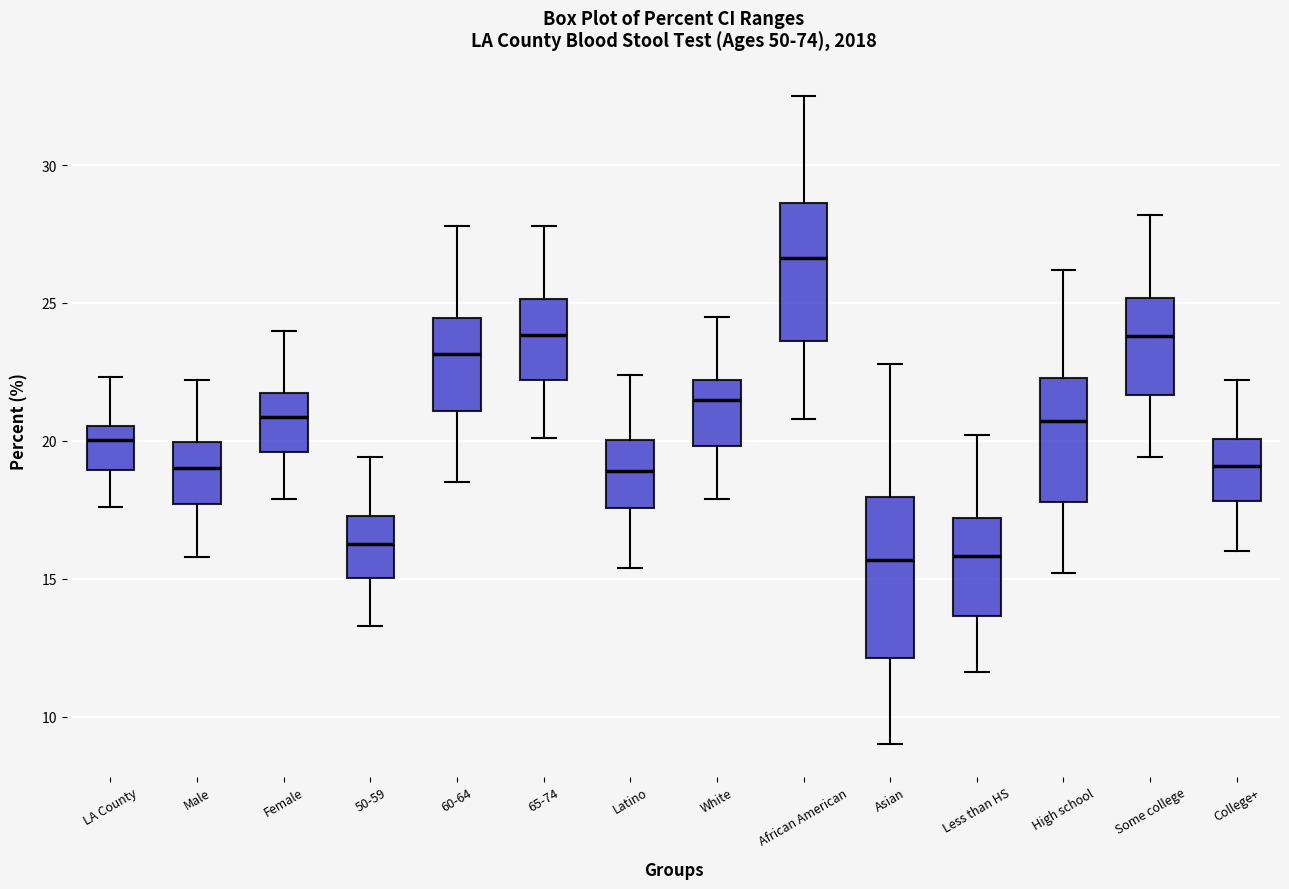

Reading left to right, transcribe this box plot: for each box, give where its median line is, the range the box spans, and where its two whiskers end, as read against the y-axis. The values are not printed on the chart, so give them approximately, as read against the axis.

LA County: median 20.0, box 19.0 to 20.5, whiskers 17.5 to 22.5
Male: median 19.0, box 17.5 to 20.0, whiskers 16.0 to 22.0
Female: median 21.0, box 19.5 to 21.5, whiskers 18.0 to 24.0
50-59: median 16.5, box 15.0 to 17.5, whiskers 13.5 to 19.5
60-64: median 23.0, box 21.0 to 24.5, whiskers 18.5 to 28.0
65-74: median 24.0, box 22.0 to 25.0, whiskers 20.0 to 28.0
Latino: median 19.0, box 17.5 to 20.0, whiskers 15.5 to 22.5
White: median 21.5, box 20.0 to 22.0, whiskers 18.0 to 24.5
African American: median 26.5, box 23.5 to 28.5, whiskers 21.0 to 32.5
Asian: median 15.5, box 12.0 to 18.0, whiskers 9.0 to 23.0
Less than HS: median 16.0, box 13.5 to 17.0, whiskers 11.5 to 20.0
High school: median 20.5, box 18.0 to 22.5, whiskers 15.0 to 26.0
Some college: median 24.0, box 21.5 to 25.0, whiskers 19.5 to 28.0
College+: median 19.0, box 18.0 to 20.0, whiskers 16.0 to 22.0